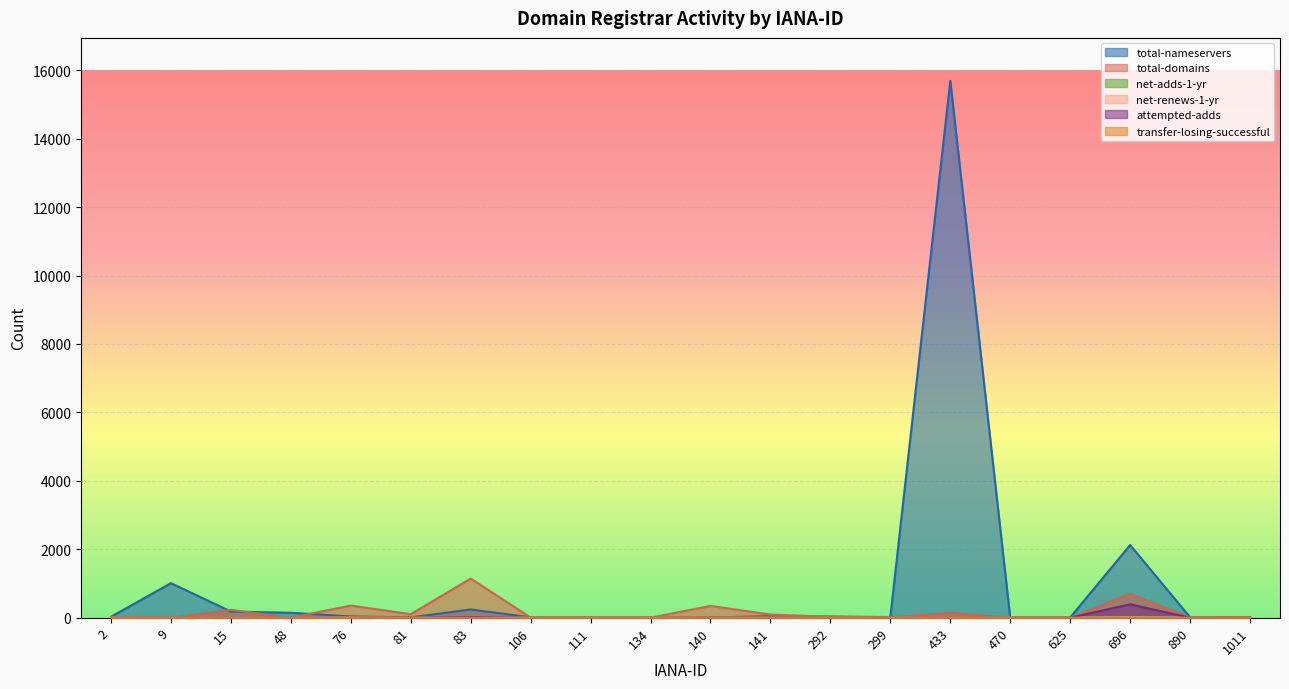

How many positive values does the attempted-adds series have?

9